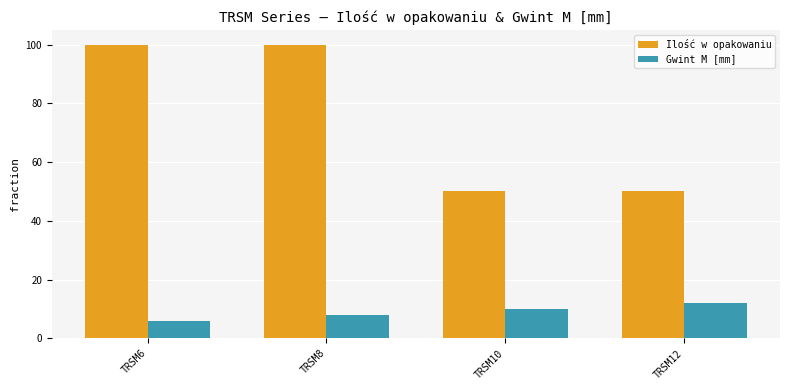

At which label does Gwint M [mm] reach its peak?

TRSM12